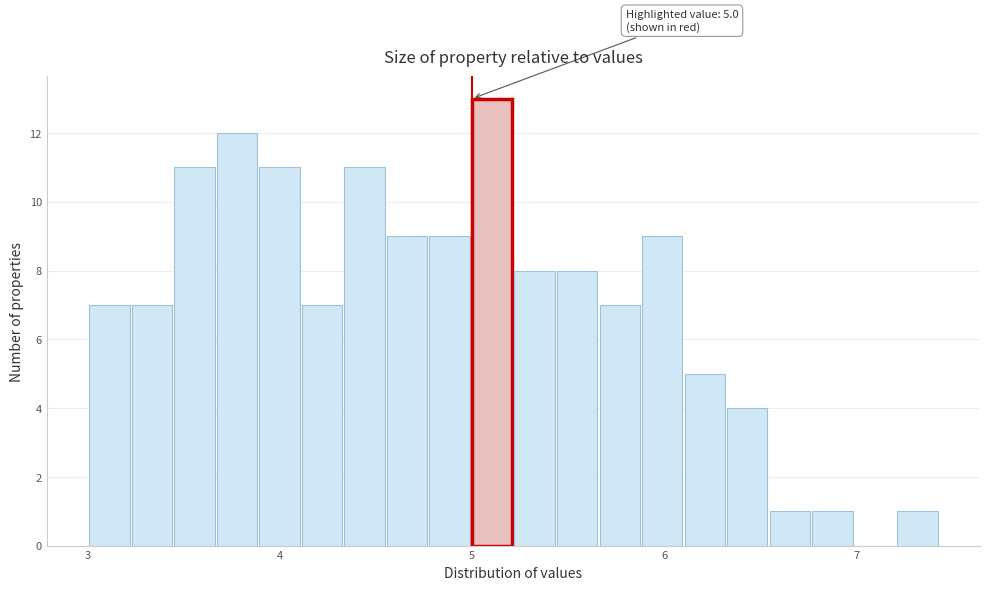

Read against the x-axis, roughly where is the centre of the tallest bar?

5.1